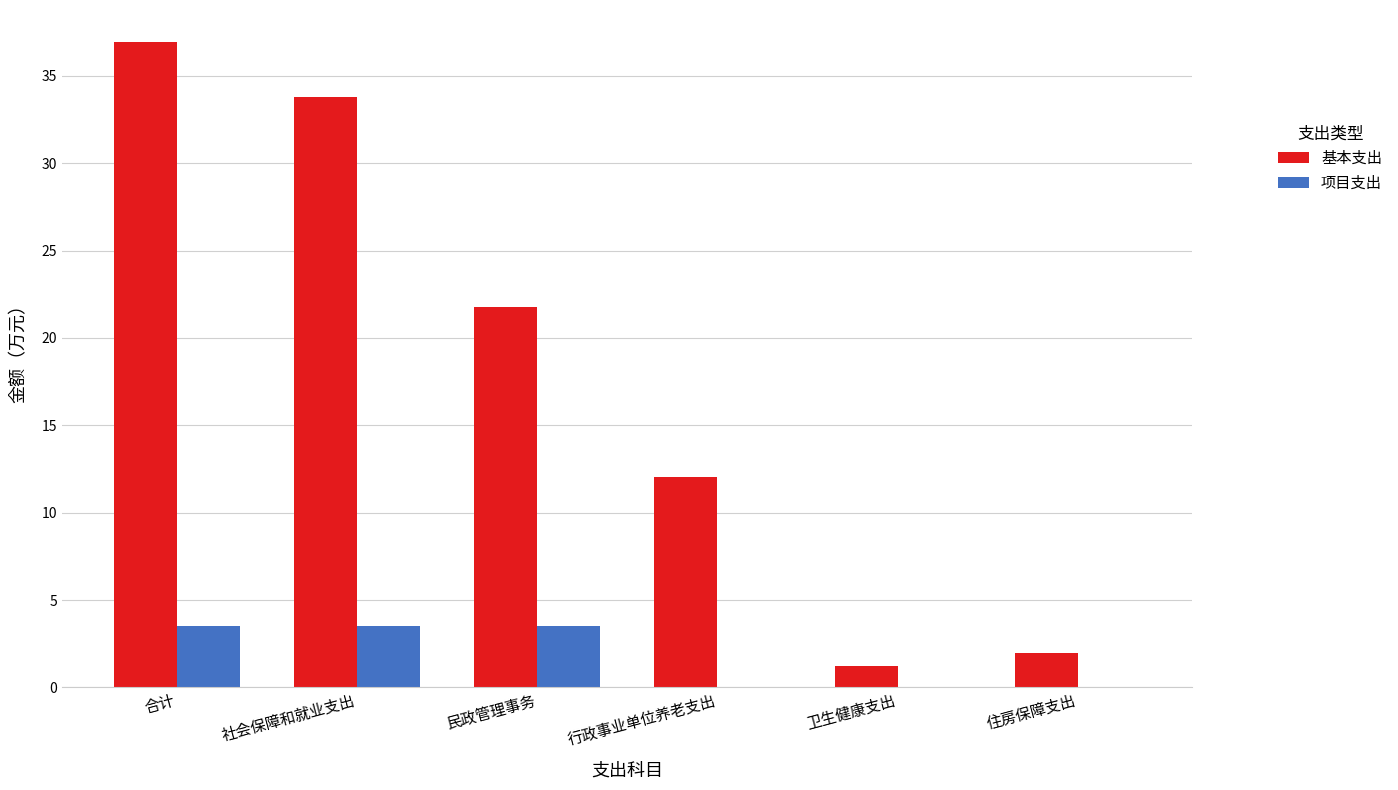

What is the highest value of the 项目支出 series?

3.5